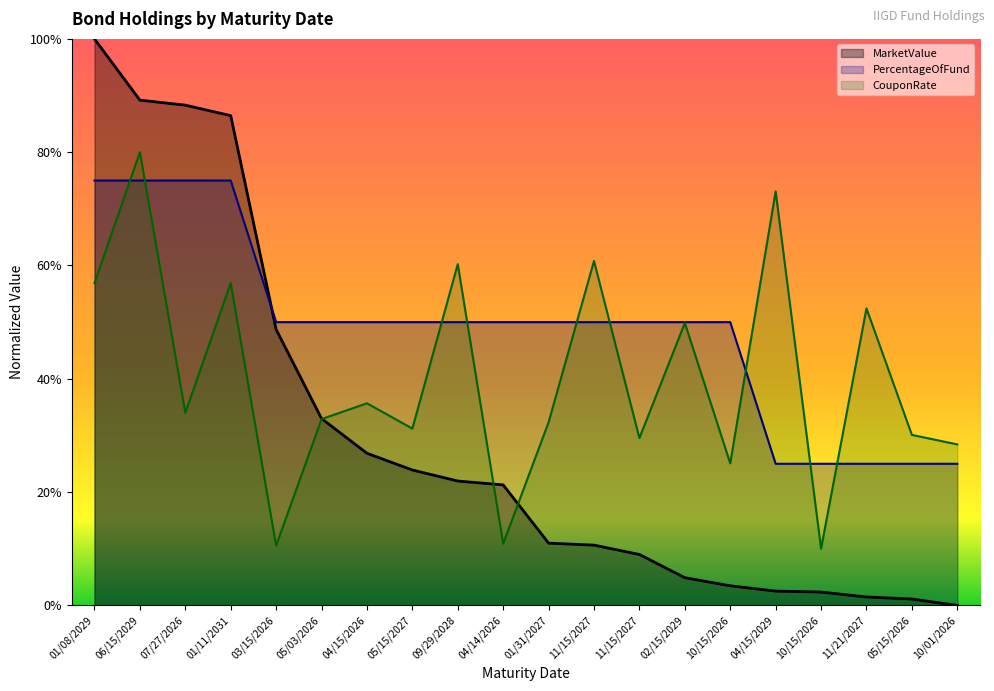

List the labels in order of CouponRate value, smallest first.

10/15/2026, 03/15/2026, 04/14/2026, 10/15/2026, 10/01/2026, 11/15/2027, 05/15/2026, 05/15/2027, 01/31/2027, 05/03/2026, 07/27/2026, 04/15/2026, 02/15/2029, 11/21/2027, 01/08/2029, 01/11/2031, 09/29/2028, 11/15/2027, 04/15/2029, 06/15/2029